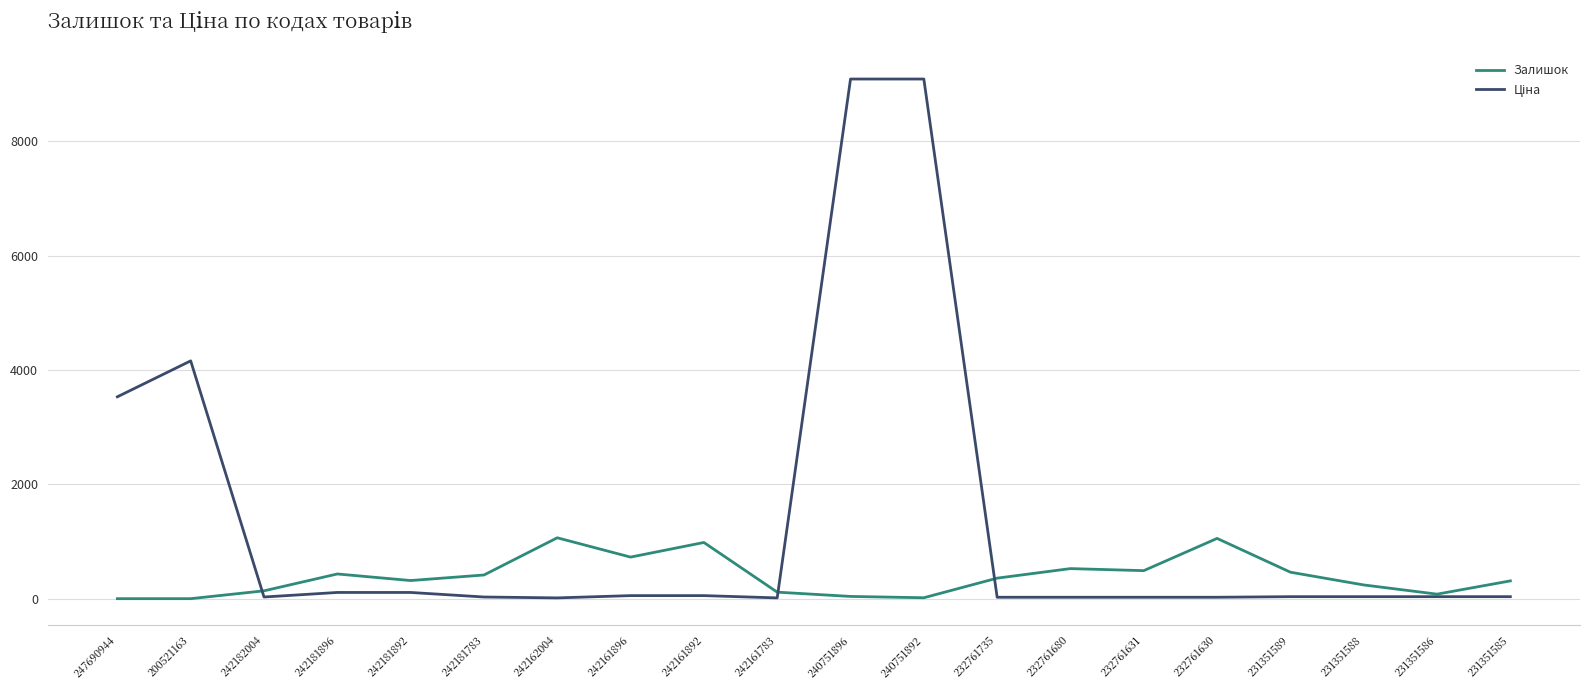

At which category does Залишок reach its first local peak?

242181896